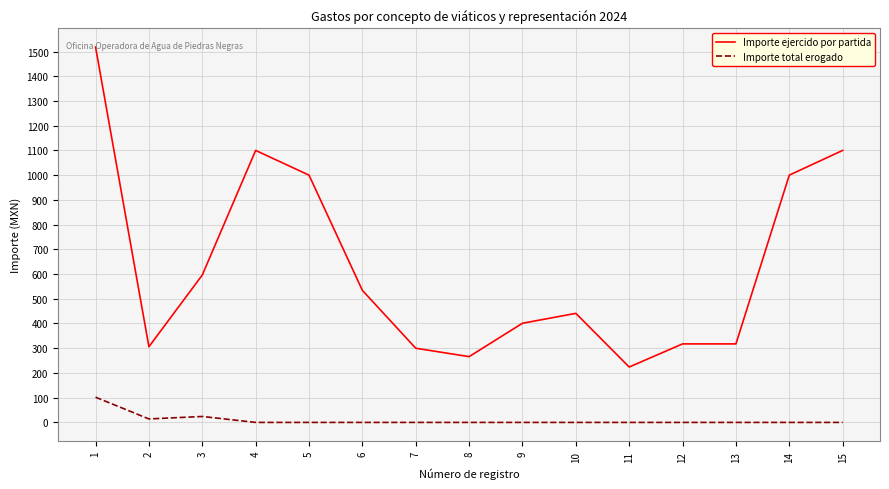

What is the difference between the maximum and minimum values in the Importe ejercido por partida series?

1294.0